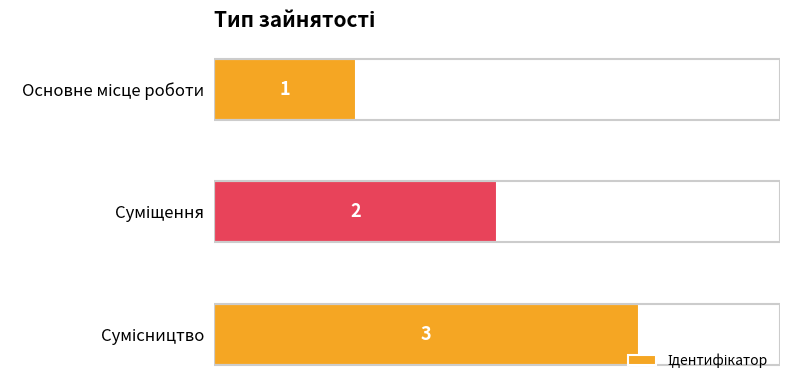

What is the sum of all values?

6